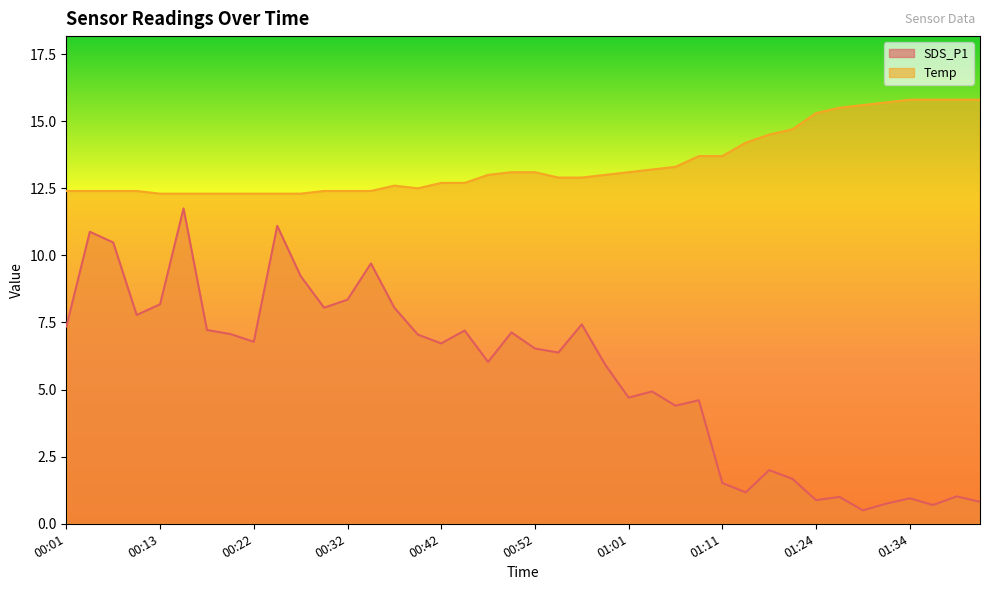

What is the difference between the maximum and minimum values in the Temp series?

3.5